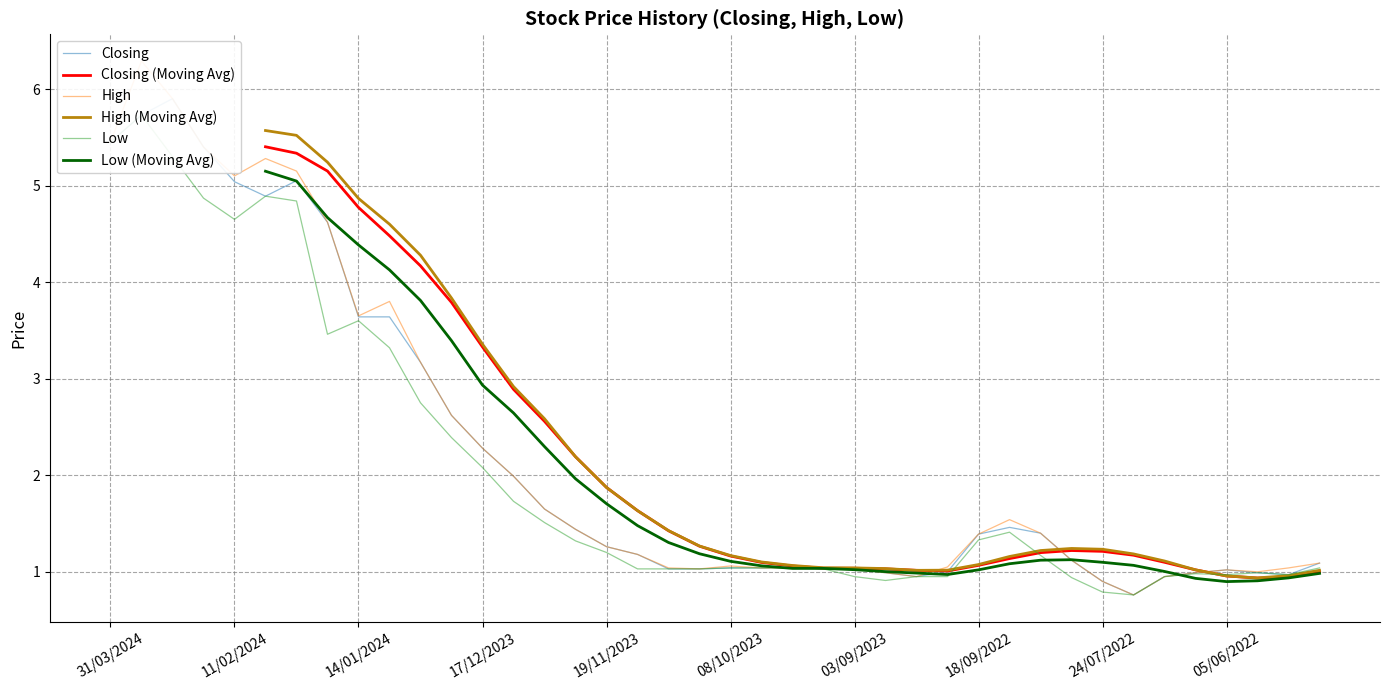

Reading left to right, list all the values displayed in this chart.

Closing: 5.5	5.7	5.9	5.4	5.0	4.9	5.0	4.6	3.6	3.6	3.2	2.6	2.3	2.0	1.6	1.4	1.3	1.2	1.0	1.0	1.0	1.0	1.0	1.0	1.0	1.0	0.9	1.0	1.4	1.5	1.4	1.1	0.9	0.8	0.9	1.0	1.0	1.0	1.0	1.1
High: 5.5	6.3	5.9	5.4	5.1	5.3	5.2	4.6	3.6	3.8	3.2	2.6	2.3	2.0	1.6	1.4	1.3	1.2	1.0	1.0	1.1	1.0	1.0	1.0	1.0	1.0	0.9	1.1	1.4	1.5	1.4	1.1	0.9	0.8	0.9	1.0	1.0	1.0	1.0	1.1
Low: 5.5	5.7	5.3	4.9	4.7	4.9	4.8	3.5	3.6	3.3	2.8	2.4	2.1	1.7	1.5	1.3	1.2	1.0	1.0	1.0	1.0	1.0	1.0	1.0	0.9	0.9	0.9	0.9	1.3	1.4	1.2	0.9	0.8	0.8	0.9	1.0	1.0	1.0	1.0	1.0